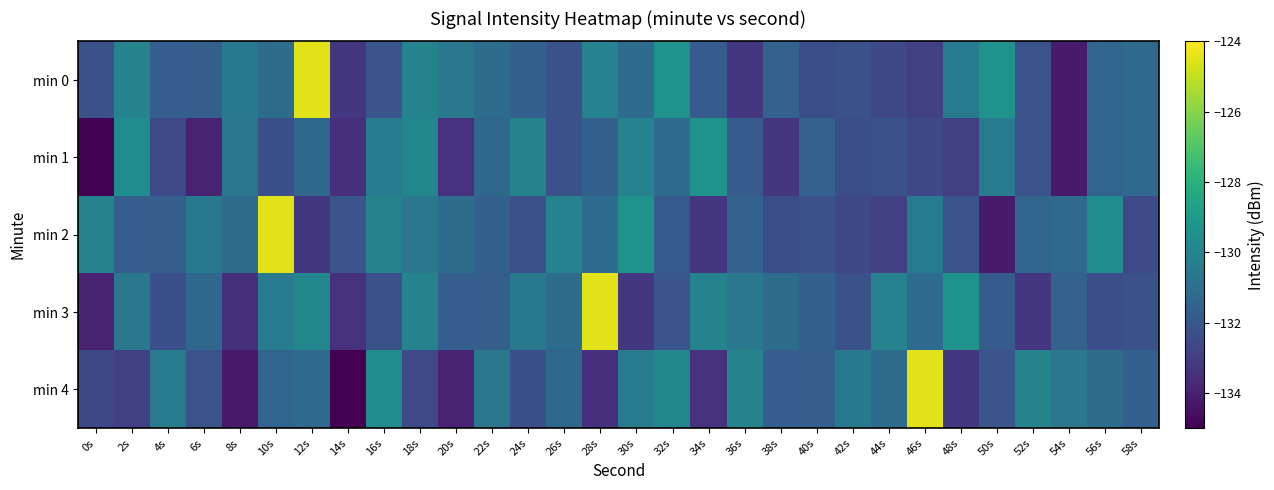

Reading left to right, what are all the values shown in this chart?

min 0: 0s=-132.3	2s=-130.1	4s=-131.7	6s=-131.7	8s=-130.6	10s=-131.1	12s=-124.5	14s=-133.2	16s=-132.1	18s=-130.1	20s=-130.6	22s=-131.1	24s=-131.6	26s=-132.3	28s=-130.1	30s=-131.1	32s=-129.4	34s=-131.9	36s=-133.3	38s=-131.6	40s=-132.4	42s=-132.3	44s=-132.6	46s=-132.9	48s=-130.5	50s=-129.4	52s=-132.2	54s=-134.2	56s=-131.4	58s=-131.3
min 1: 0s=-135.1	2s=-129.6	4s=-132.6	6s=-133.9	8s=-130.6	10s=-132.3	12s=-131.3	14s=-133.5	16s=-130.4	18s=-129.9	20s=-133.4	22s=-131.3	24s=-130.1	26s=-132.3	28s=-131.6	30s=-130.1	32s=-131.1	34s=-129.4	36s=-131.9	38s=-133.3	40s=-131.6	42s=-132.4	44s=-132.3	46s=-132.6	48s=-132.9	50s=-130.5	52s=-132.2	54s=-134.2	56s=-131.4	58s=-131.3
min 2: 0s=-130.1	2s=-131.7	4s=-131.7	6s=-130.6	8s=-131.1	10s=-124.5	12s=-133.2	14s=-132.1	16s=-130.1	18s=-130.6	20s=-131.1	22s=-131.6	24s=-132.3	26s=-130.1	28s=-131.1	30s=-129.4	32s=-131.9	34s=-133.3	36s=-131.6	38s=-132.4	40s=-132.3	42s=-132.6	44s=-132.9	46s=-130.5	48s=-132.2	50s=-134.2	52s=-131.4	54s=-131.3	56s=-129.6	58s=-132.6
min 3: 0s=-133.9	2s=-130.6	4s=-132.3	6s=-131.3	8s=-133.5	10s=-130.4	12s=-129.9	14s=-133.4	16s=-132.3	18s=-130.1	20s=-131.7	22s=-131.7	24s=-130.6	26s=-131.1	28s=-124.5	30s=-133.2	32s=-132.1	34s=-130.1	36s=-130.6	38s=-131.1	40s=-131.6	42s=-132.3	44s=-130.1	46s=-131.1	48s=-129.4	50s=-131.9	52s=-133.3	54s=-131.6	56s=-132.4	58s=-132.3
min 4: 0s=-132.6	2s=-132.9	4s=-130.5	6s=-132.2	8s=-134.2	10s=-131.4	12s=-131.3	14s=-135.1	16s=-129.6	18s=-132.6	20s=-133.9	22s=-130.6	24s=-132.3	26s=-131.3	28s=-133.5	30s=-130.4	32s=-129.9	34s=-133.4	36s=-130.1	38s=-131.7	40s=-131.7	42s=-130.6	44s=-131.1	46s=-124.5	48s=-133.2	50s=-132.1	52s=-130.1	54s=-130.6	56s=-131.1	58s=-131.6